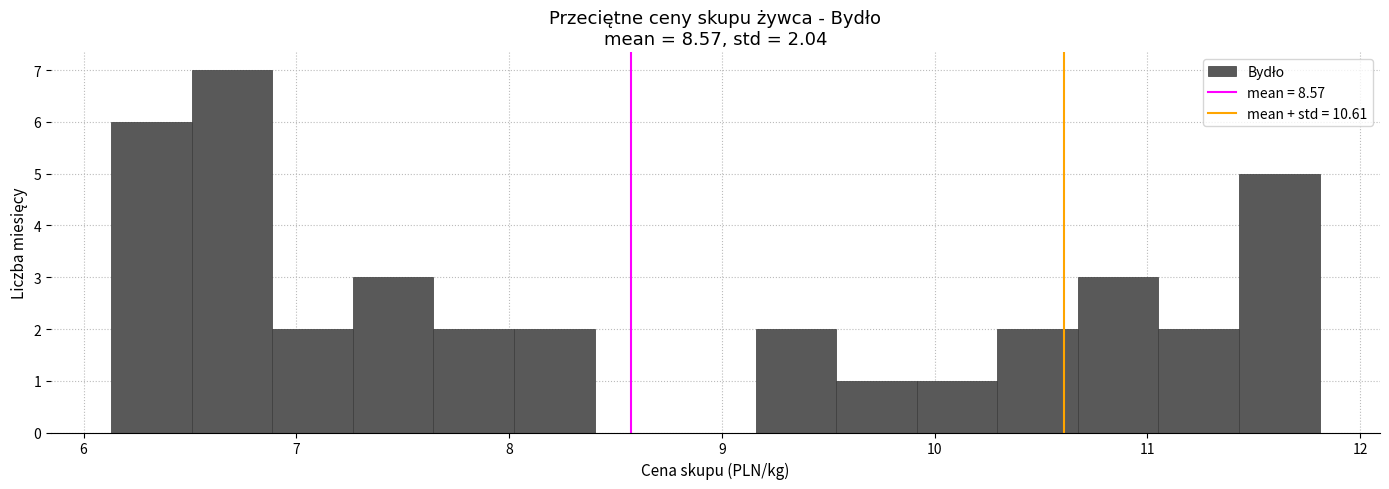

Read against the x-axis, roughly where is the centre of the tallest bar?

6.7